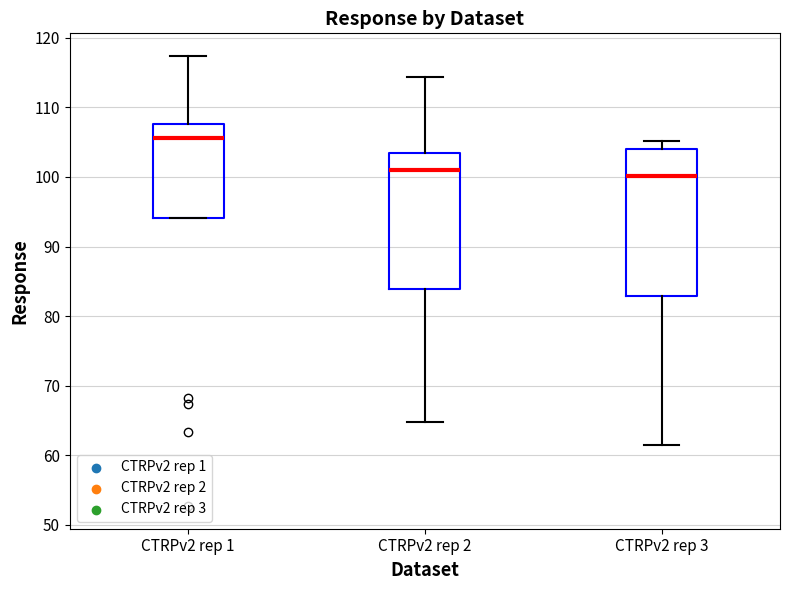

Reading left to right, read every box against the y-axis: the position of its median line, the range the box covers, and the ends of its whiskers. The values are not printed on the chart, so give them approximately, as read against the axis.

CTRPv2 rep 1: median 106, box 94 to 108, whiskers 94 to 117
CTRPv2 rep 2: median 101, box 84 to 104, whiskers 65 to 114
CTRPv2 rep 3: median 100, box 83 to 104, whiskers 62 to 105